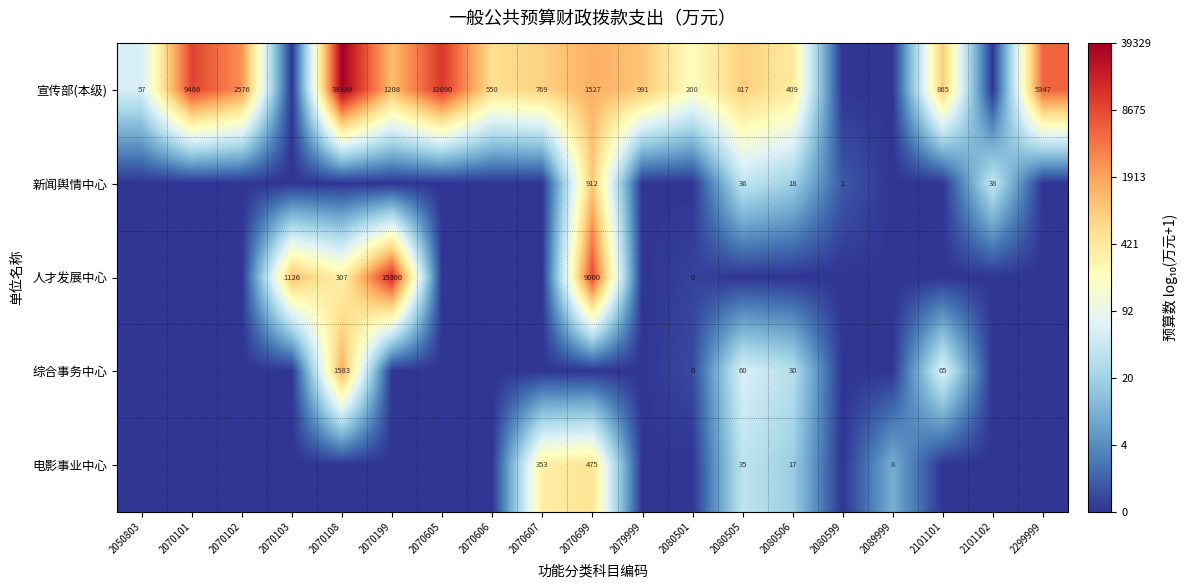

How many series are shown in this chart?

5